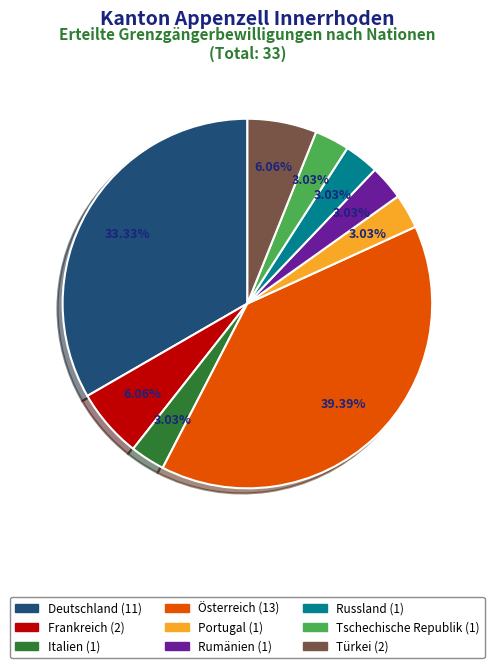

Does Deutschland represent more than half of the total?

No